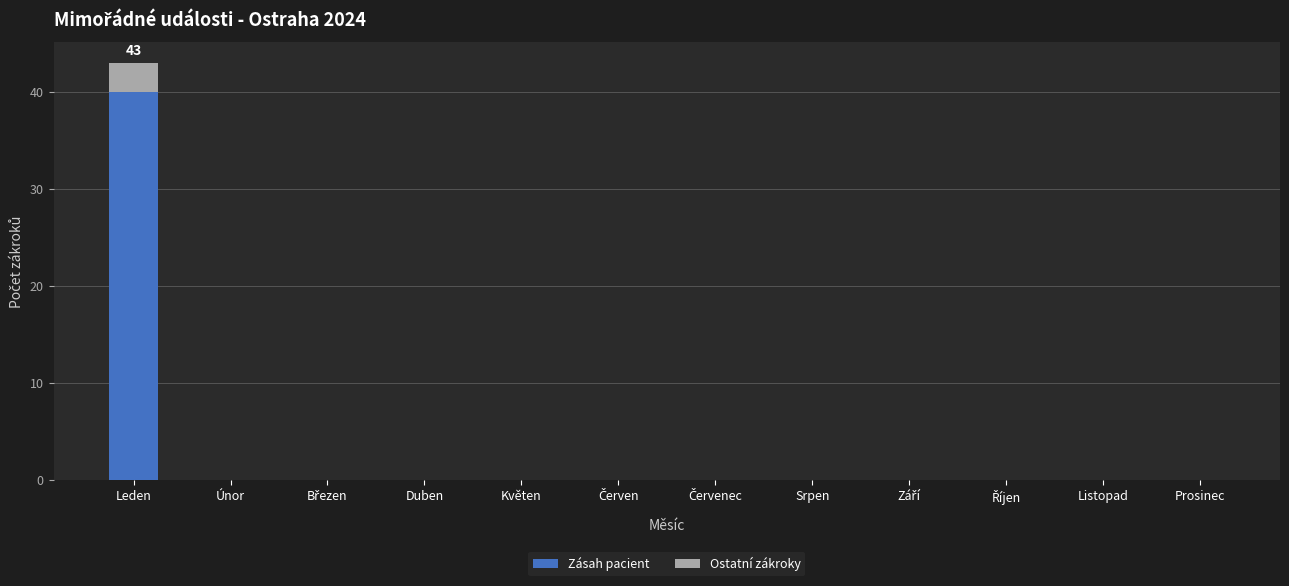

Does the chart contain stacked bars?

Yes